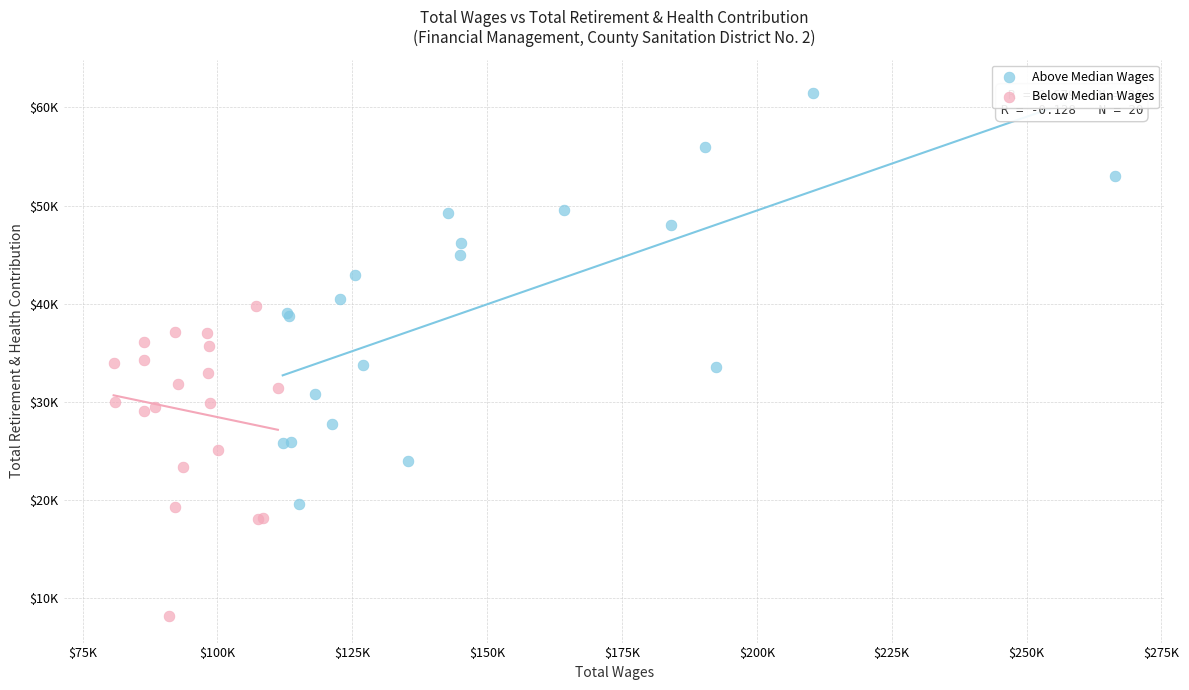

What are all the series names shown in the legend?

Above Median Wages, Below Median Wages